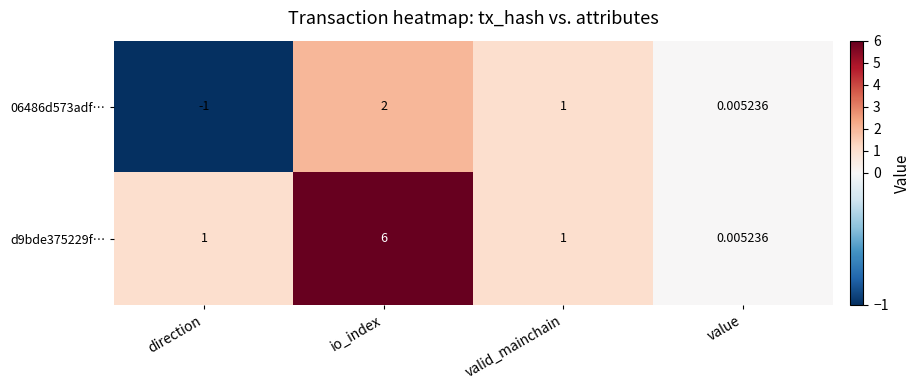

Where is 06486d573adf… nearest to the value 0?

value